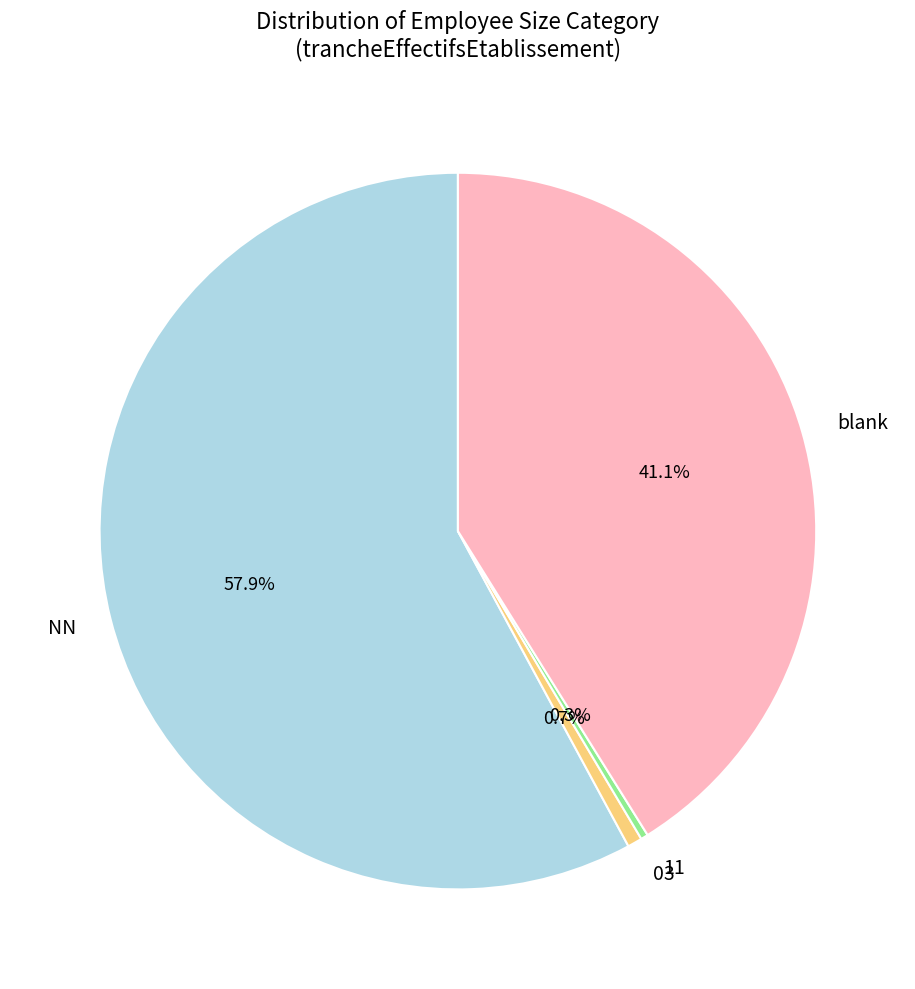

To the nearest percent, what portion does 03 represent?

1%